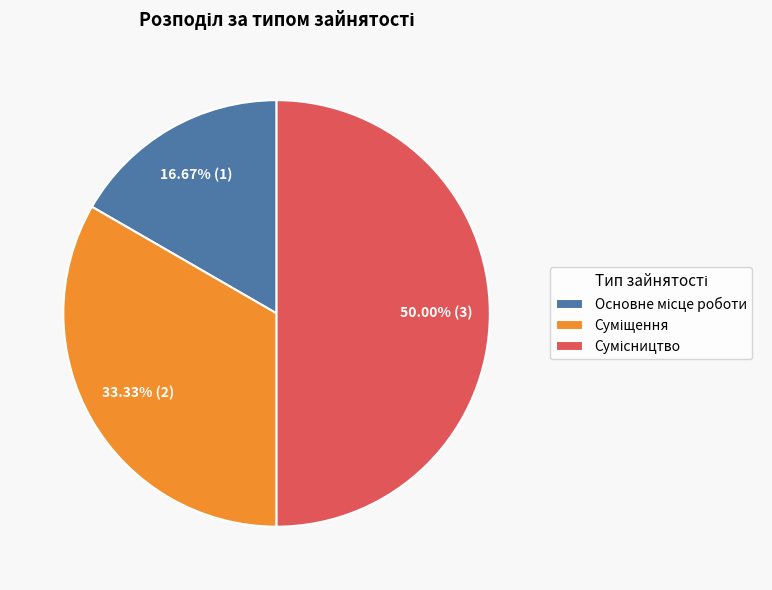

Is there any slice that represents more than half of the pie?

No